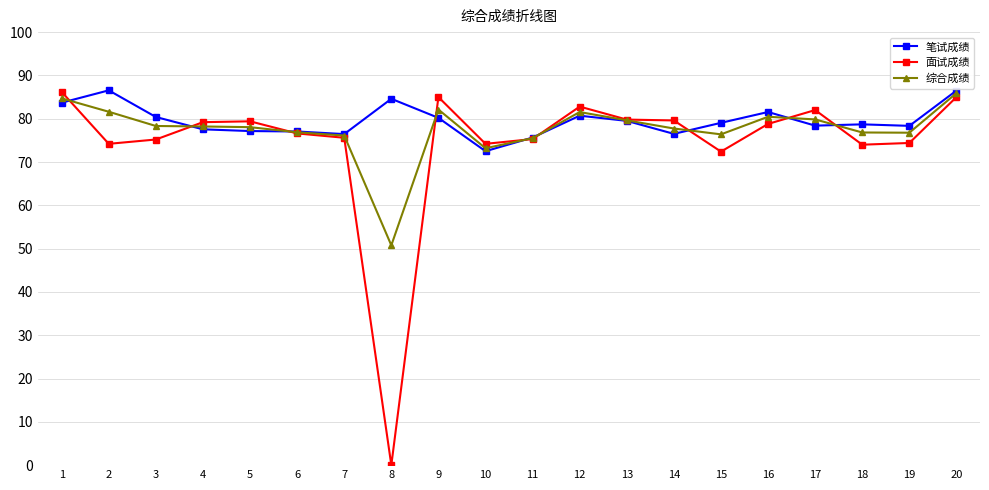

At 19, list the series in order from largest to smallest.

笔试成绩, 综合成绩, 面试成绩